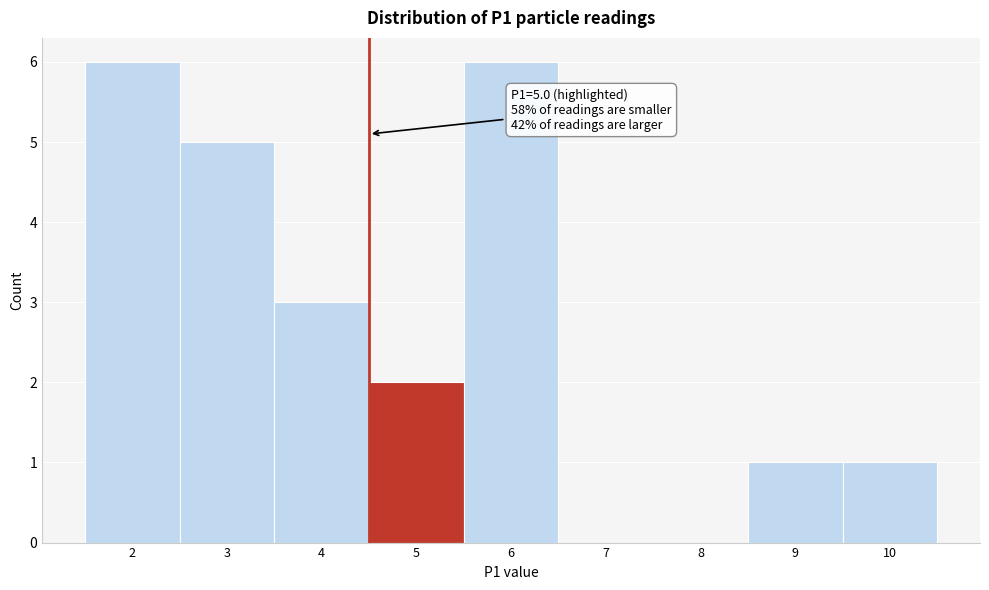

Reading left to right, extract all data points from this chart.

2=6	3=5	4=3	5=2	6=6	7=0	8=0	9=1	10=1